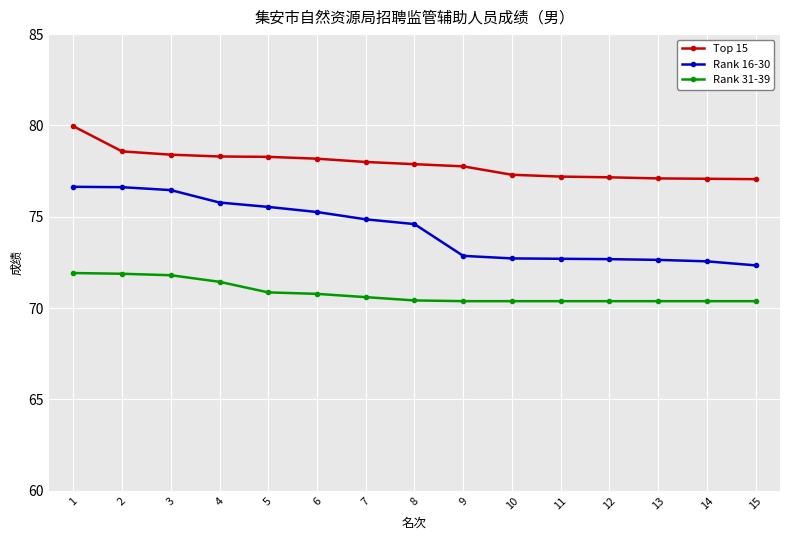

At which label is Rank 16-30 closest to 74?

8